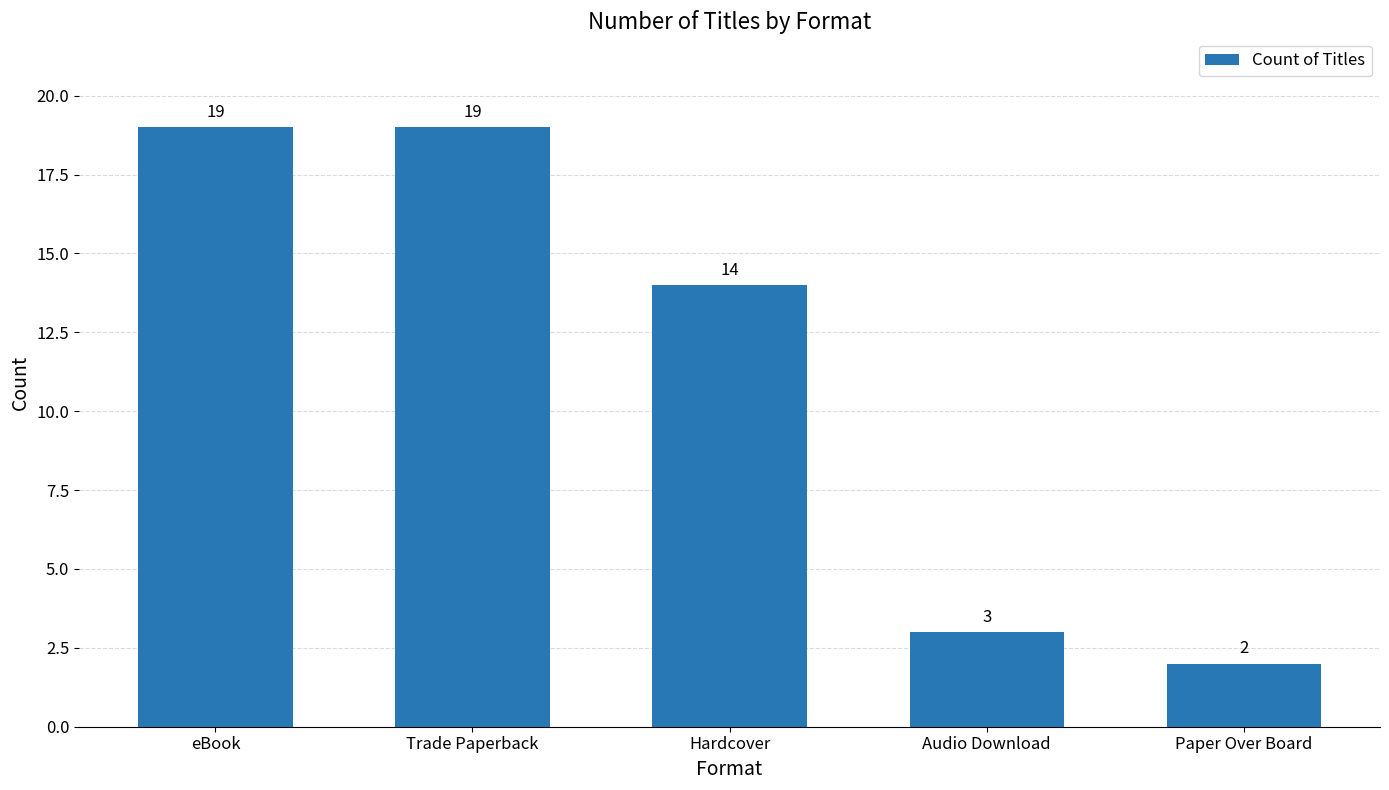

At which category does the chart reach its minimum across all series?

Paper Over Board